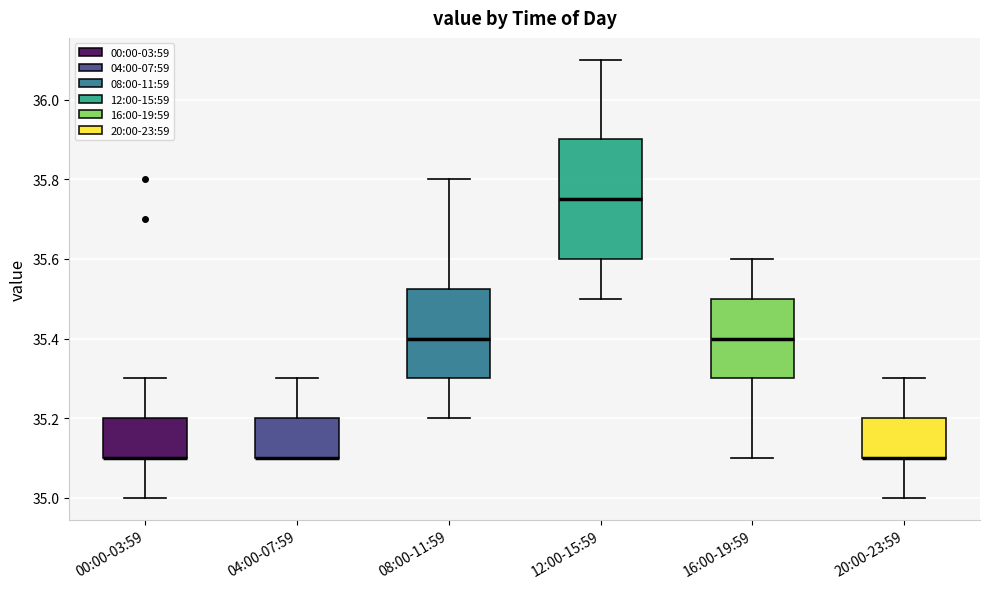

Reading left to right, transcribe this box plot: for each box, give where its median line is, the range the box spans, and where its two whiskers end, as read against the y-axis. The values are not printed on the chart, so give them approximately, as read against the axis.

00:00-03:59: median 35.10 (drawn on the box's lower edge), box 35.10 to 35.20, whiskers 35.00 to 35.30
04:00-07:59: median 35.10 (drawn on the box's lower edge), box 35.10 to 35.20, whiskers 35.10 to 35.30
08:00-11:59: median 35.40, box 35.30 to 35.52, whiskers 35.20 to 35.80
12:00-15:59: median 35.76, box 35.60 to 35.90, whiskers 35.50 to 36.10
16:00-19:59: median 35.40, box 35.30 to 35.50, whiskers 35.10 to 35.60
20:00-23:59: median 35.10 (drawn on the box's lower edge), box 35.10 to 35.20, whiskers 35.00 to 35.30